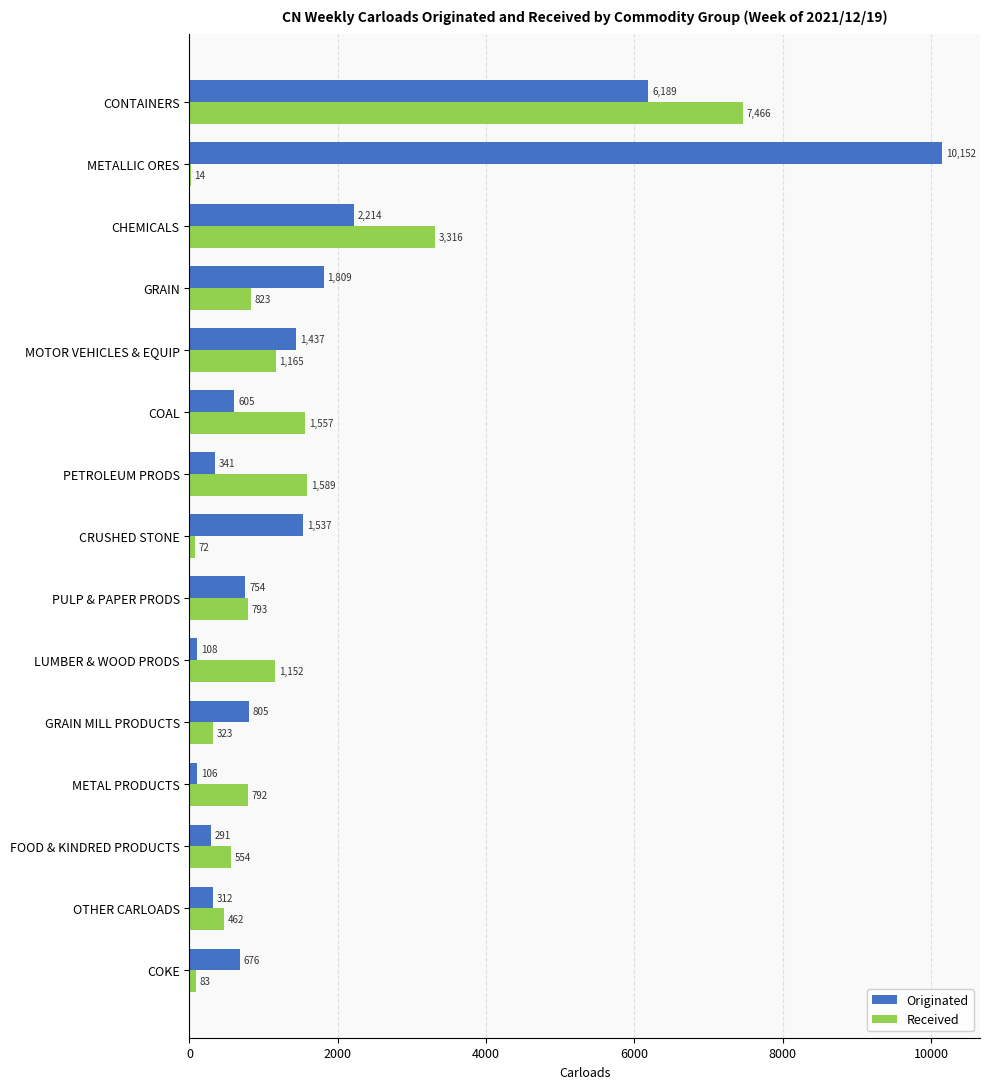

What is the average value of the Received series?

1344